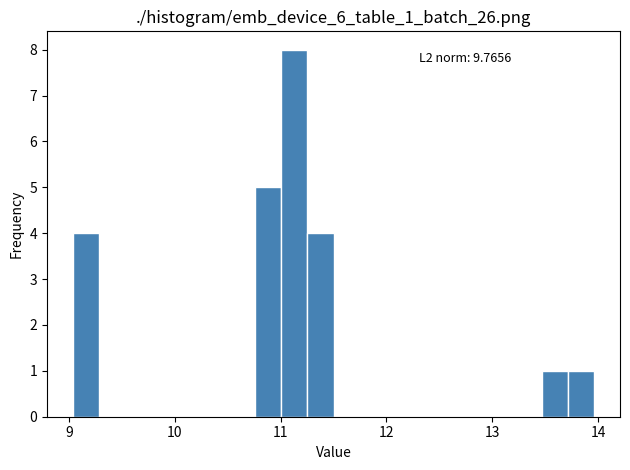

Around what value on the x-axis is the tallest bar? Give the approximate position of its centre, as read against the axis.

11.1